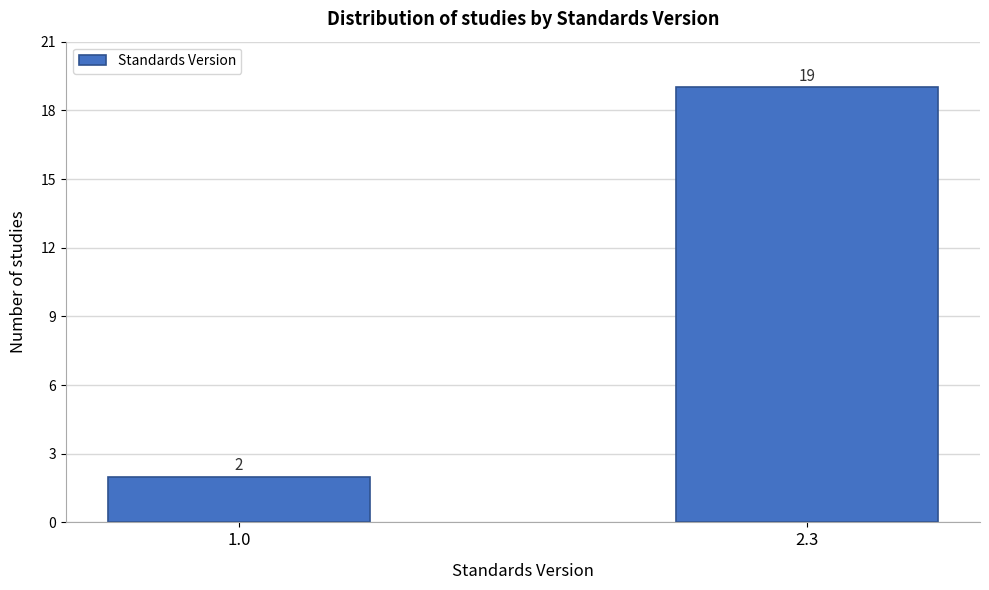

Reading right to left, list all the values displayed in this chart.

2.3=19	1.0=2